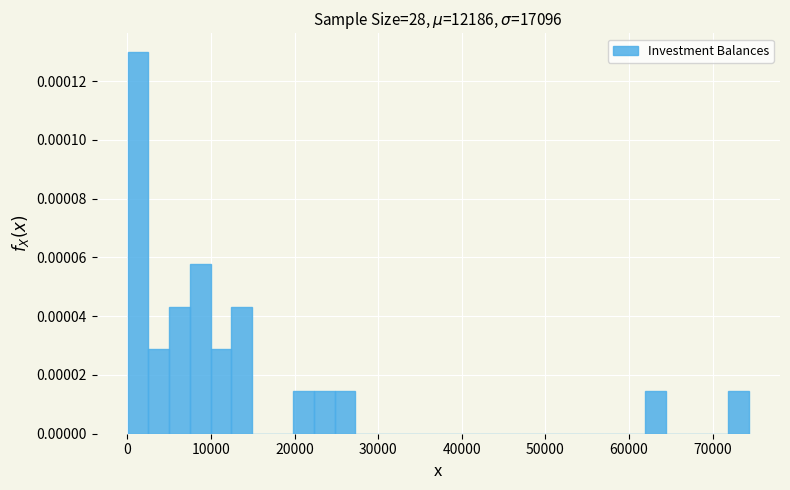

Read against the x-axis, roughly where is the centre of the tallest bar?

1000